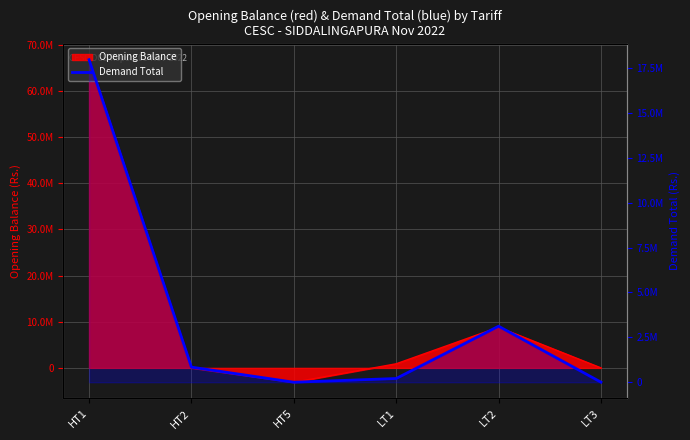

What is the label of the 5th point from the left?

LT2